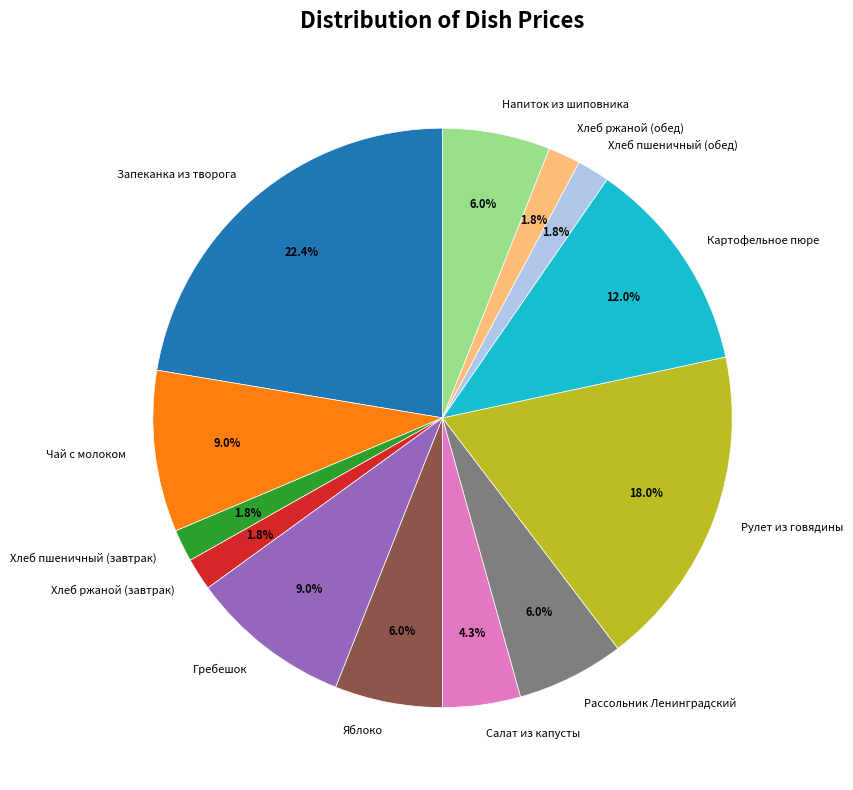

What is the total percentage of Рулет из говядины and Чай с молоком?

27.0%